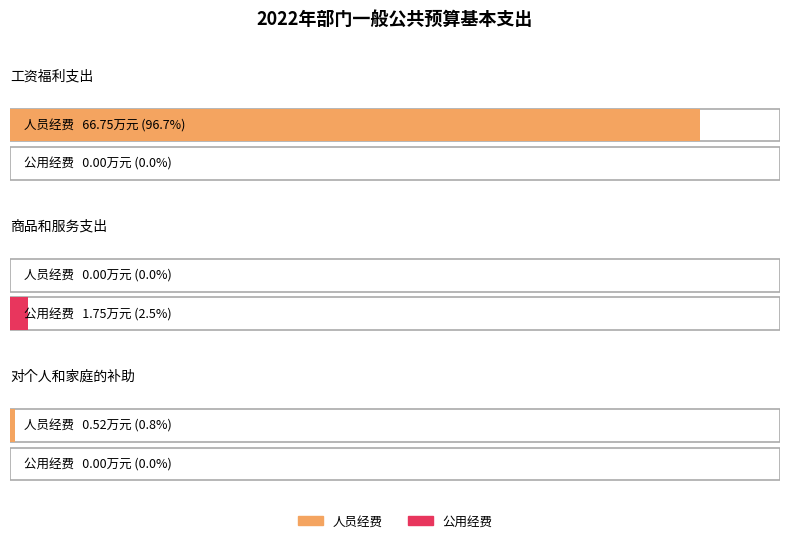

At how many categories does at least one series exceed 12?

1